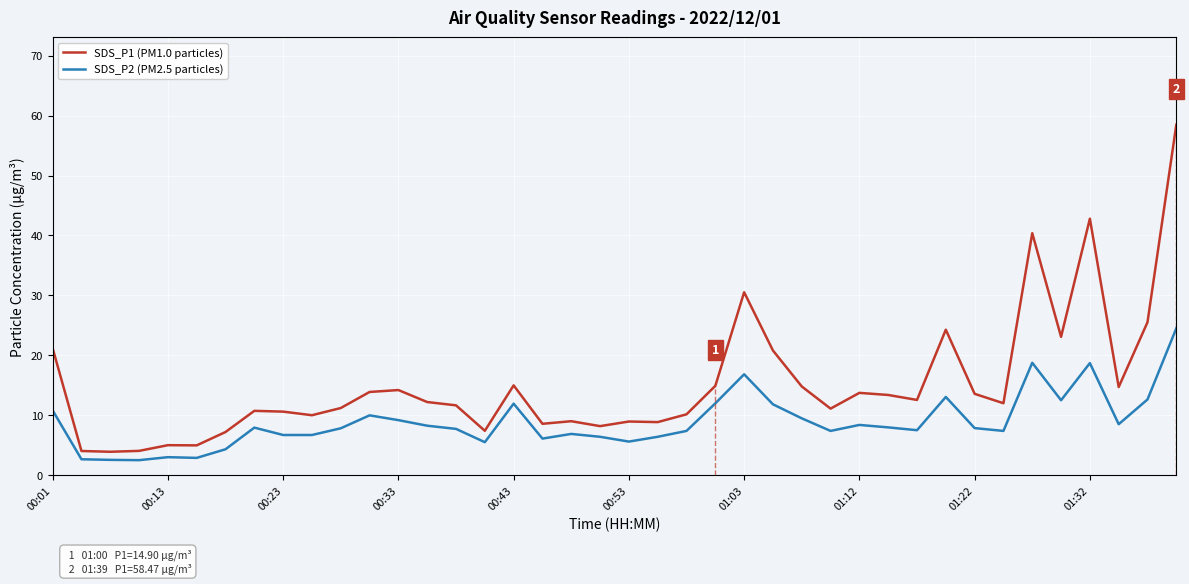

How many categories are shown in the chart?

40